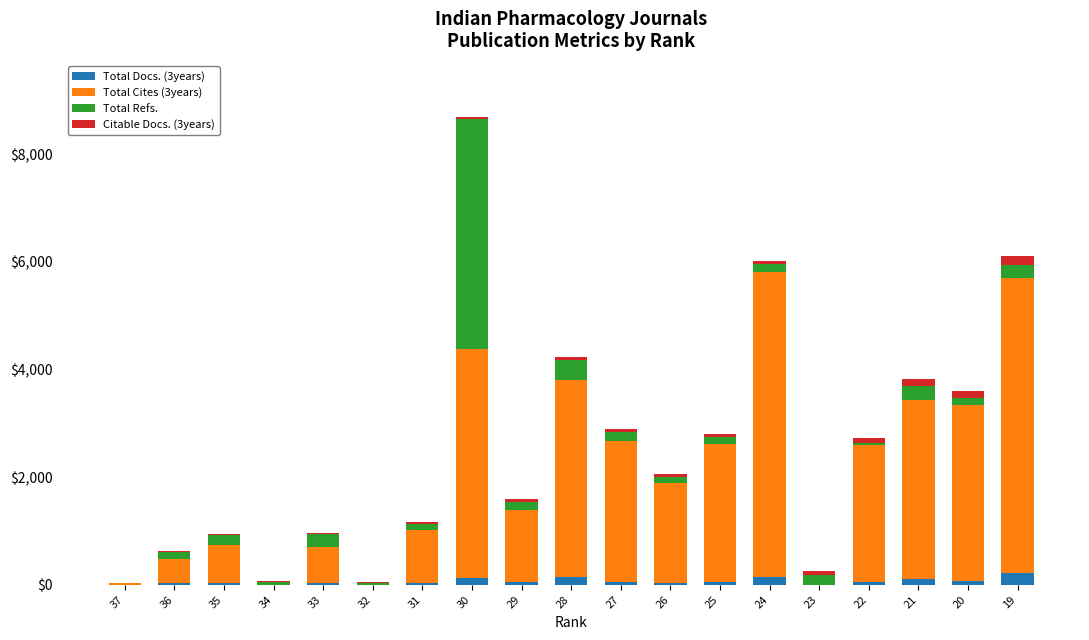

At which category is the sum across all series the highest?

30